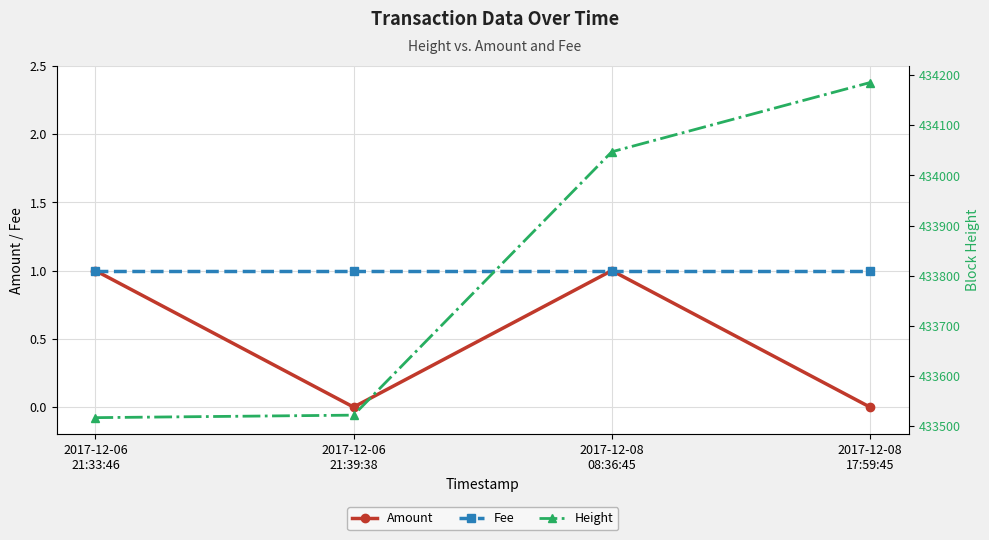

Which series changed the most between 2017-12-06
21:33:46 and 2017-12-08
17:59:45?

Height